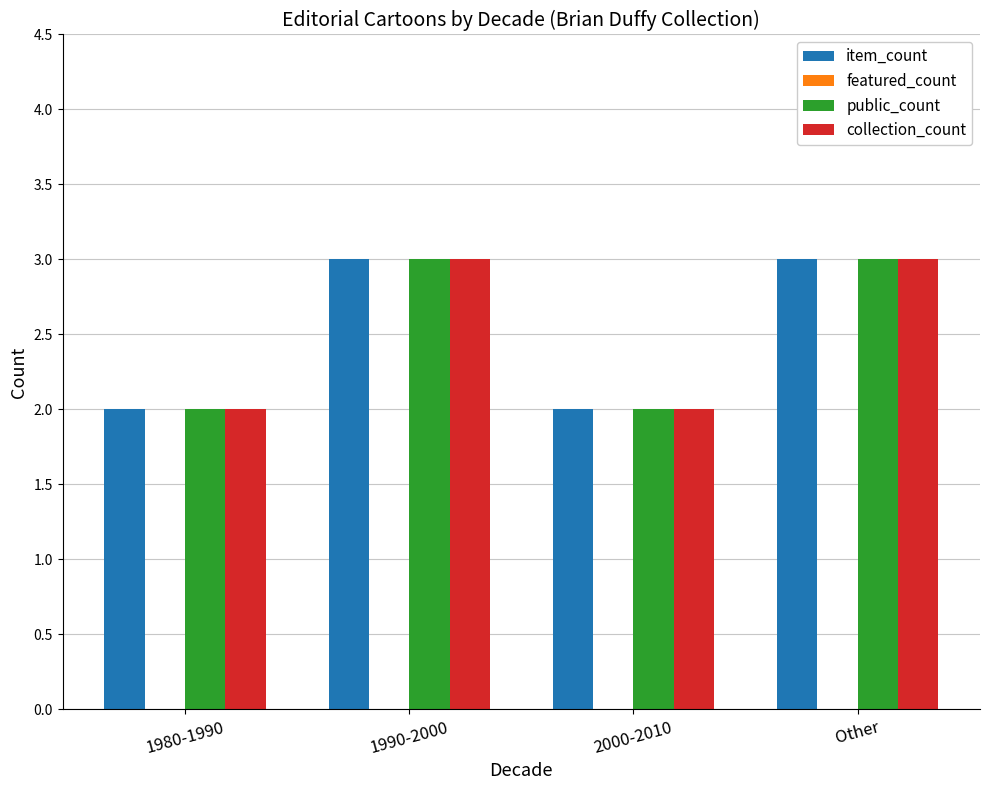

The value of item_count at 1990-2000 is 5. True or false?

False